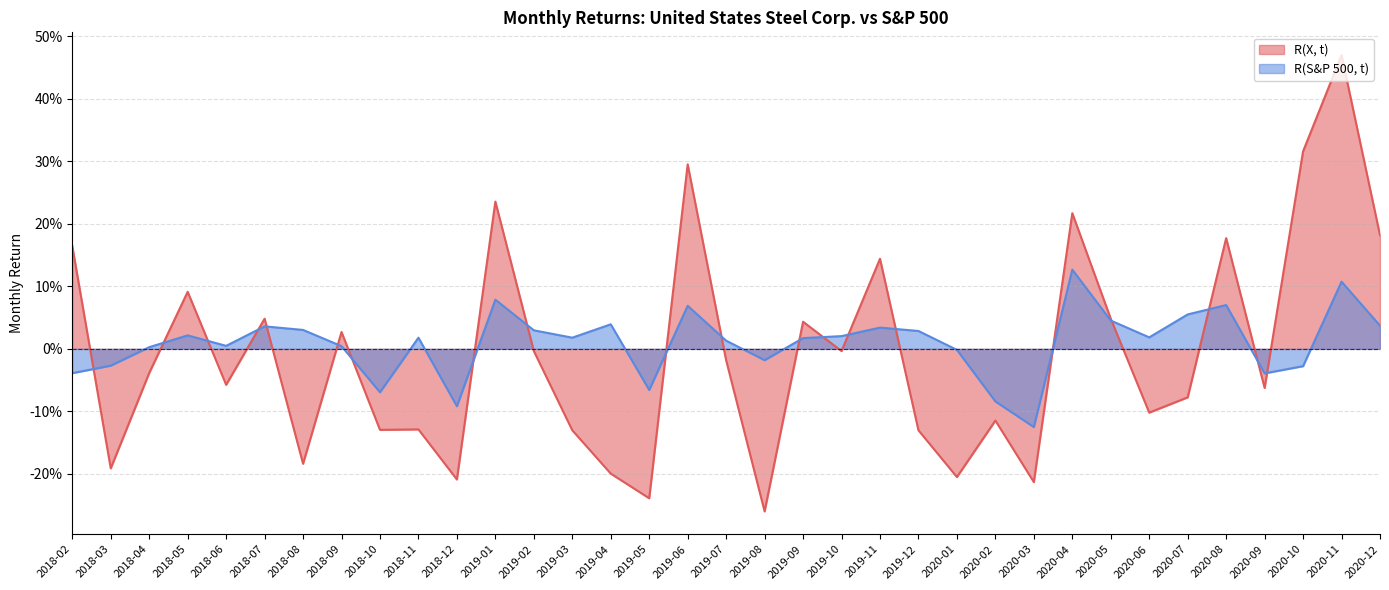

The value of R(S&P 500, t) at 2020-10 is -0.0. True or false?

False